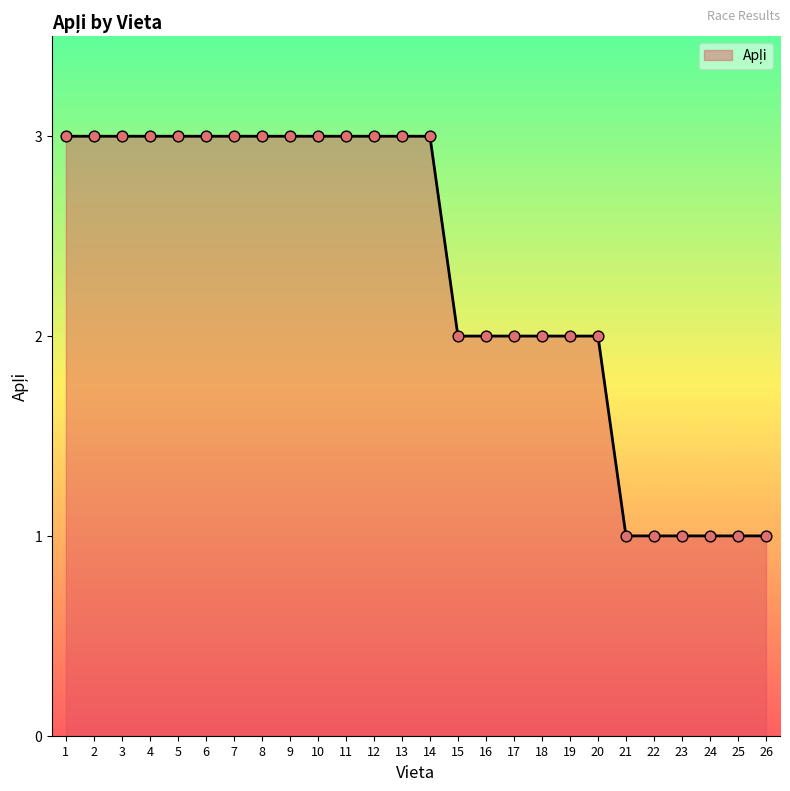

What is the ratio of the value at 2 to the value at 23?

3.0